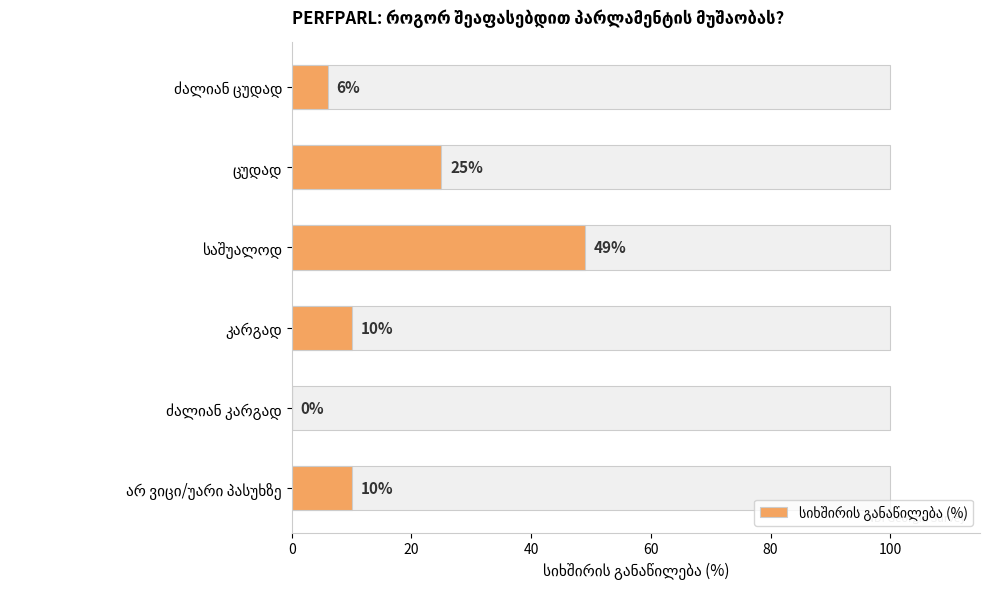

The chart shows a value of 25 at ცუდად. True or false?

True